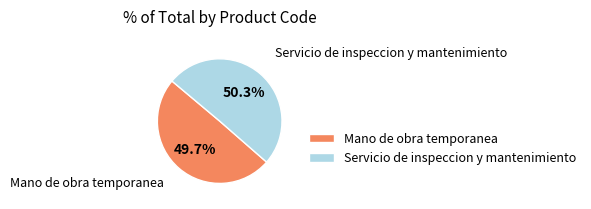

How many slices are in this pie chart?

2